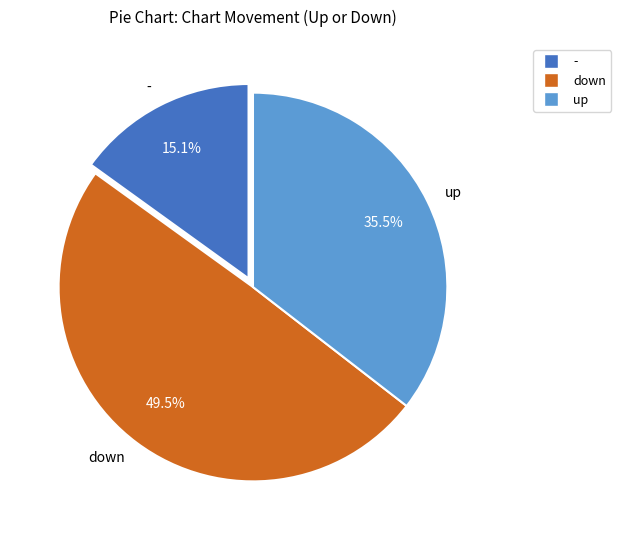

What percentage is the - slice, to the nearest percent?

15%